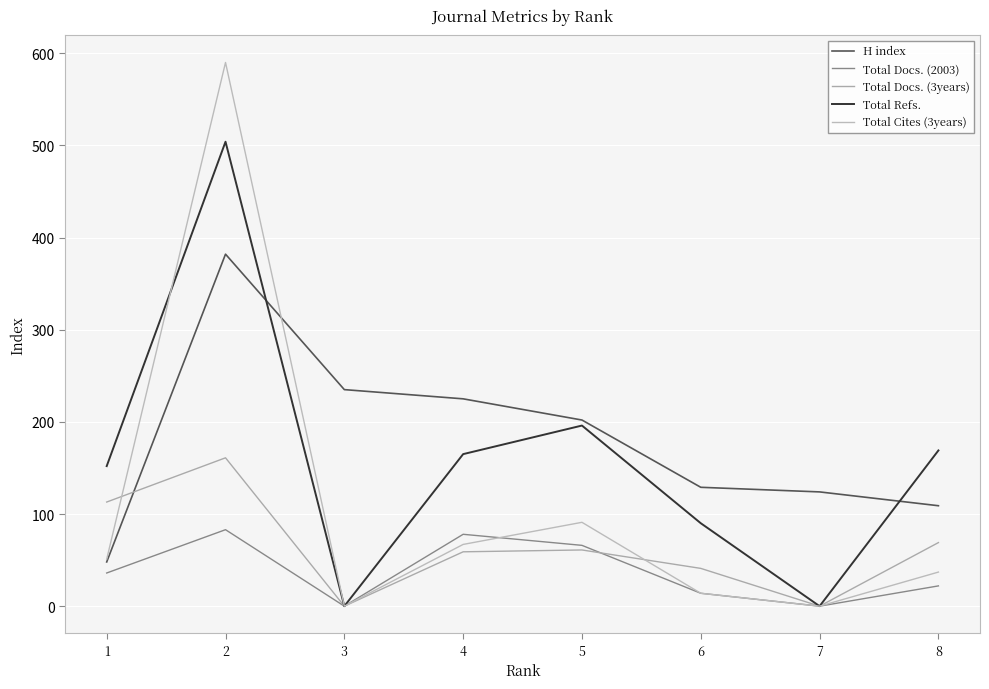

Reading left to right, extract all data points from this chart.

H index: 8=109	7=124	6=129	5=202	4=225	3=235	2=382	1=48
Total Docs. (2003): 8=22	7=0	6=14	5=66	4=78	3=0	2=83	1=36
Total Docs. (3years): 8=69	7=0	6=41	5=61	4=59	3=0	2=161	1=113
Total Refs.: 8=169	7=0	6=90	5=196	4=165	3=0	2=504	1=152
Total Cites (3years): 8=37	7=0	6=14	5=91	4=67	3=0	2=590	1=51